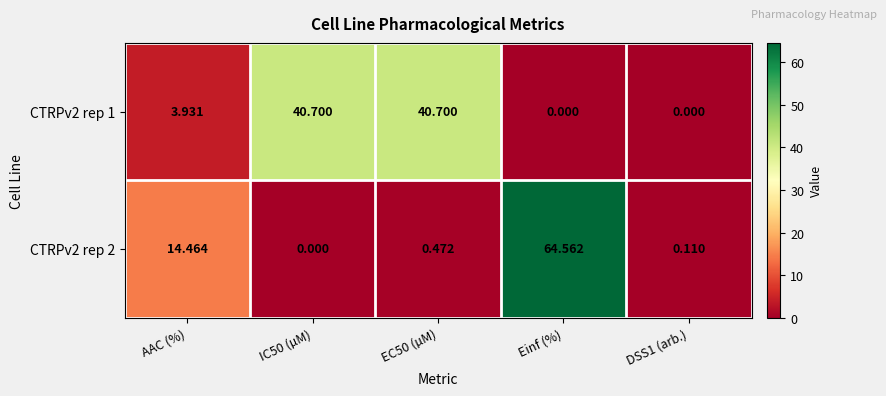

Is the value of CTRPv2 rep 1 at DSS1 (arb.) greater than the value of CTRPv2 rep 2 at EC50 (µM)?

No